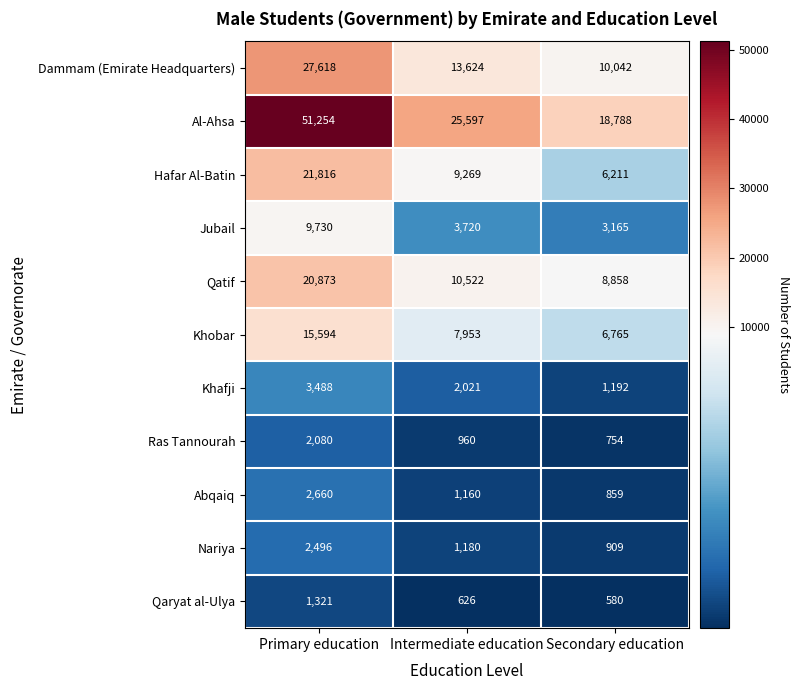

What value does the Khafji series have at Secondary education, to the nearest 10?

1190